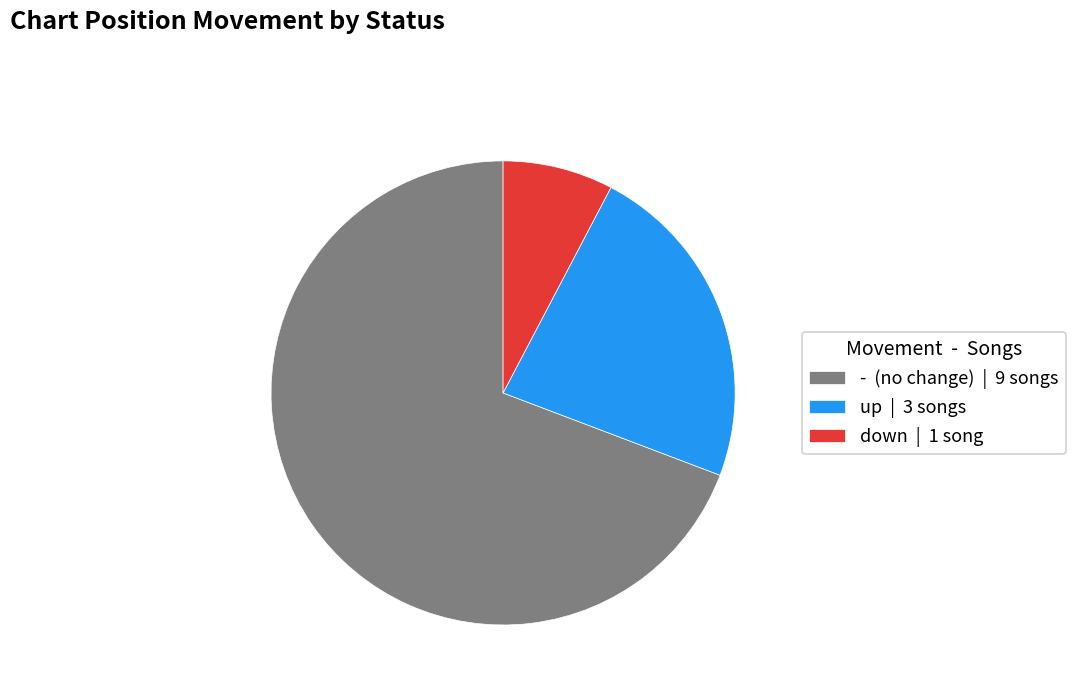

Approximately how many times larger is the value at - (no change) | 9 songs compared to down | 1 song?

9.0